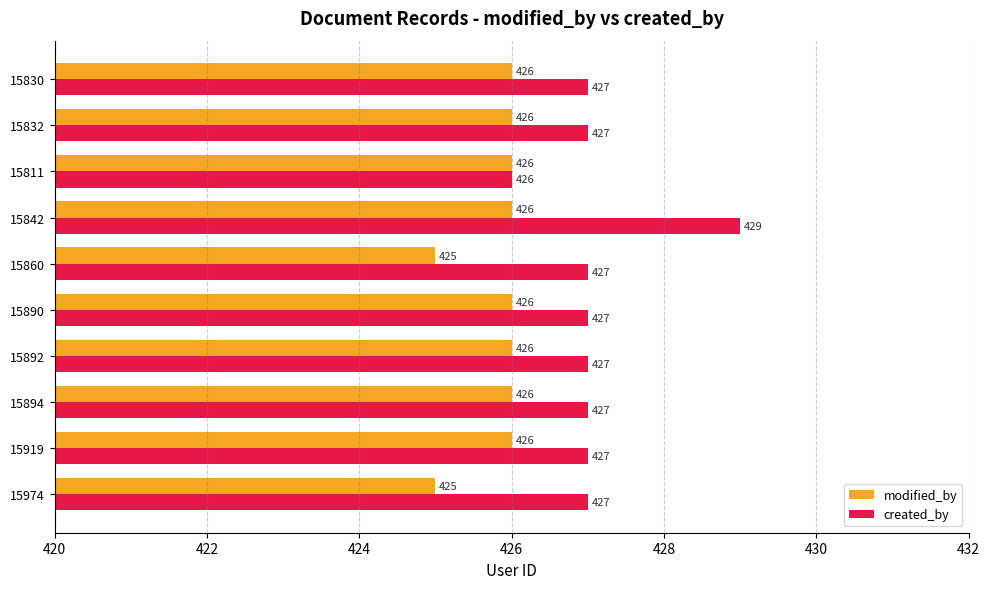

What is the smallest value displayed?

425